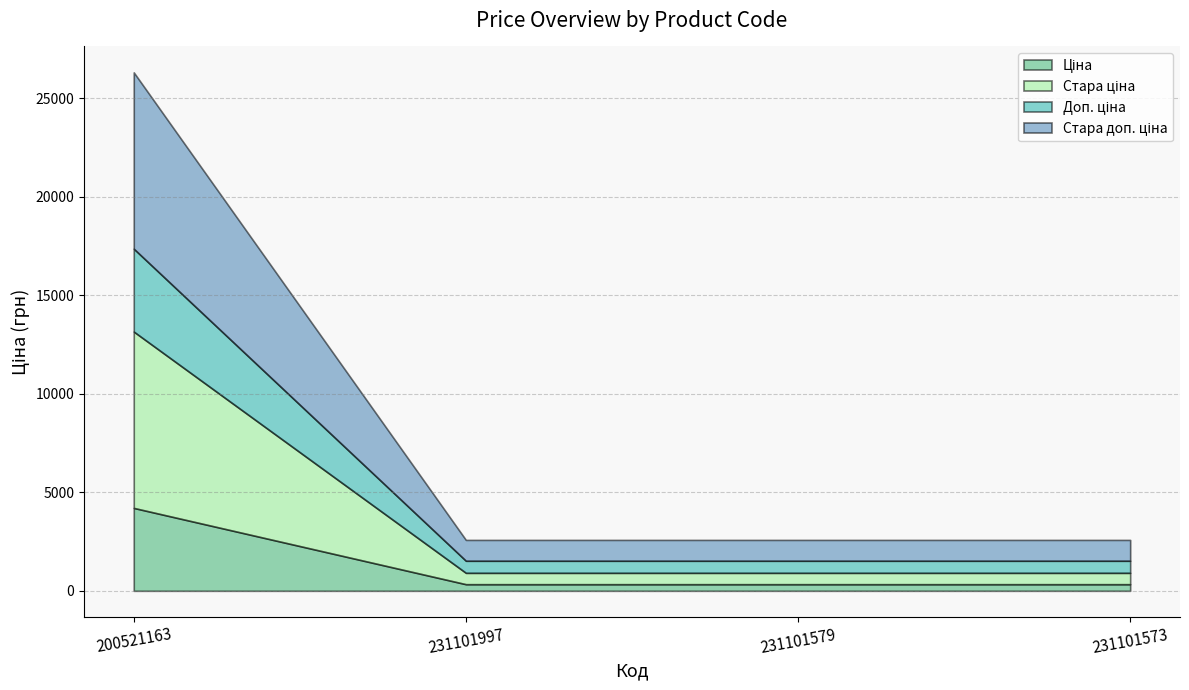

What are all the series names shown in the legend?

Ціна, Стара ціна, Доп. ціна, Стара доп. ціна